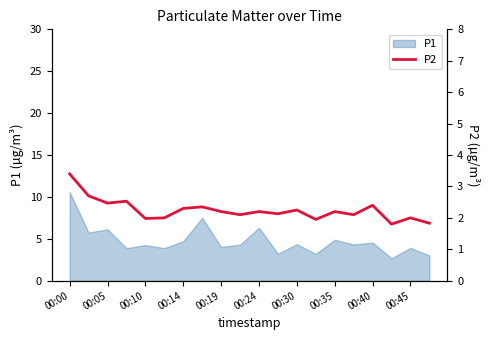

At which label does the data first exceed 2?

00:00